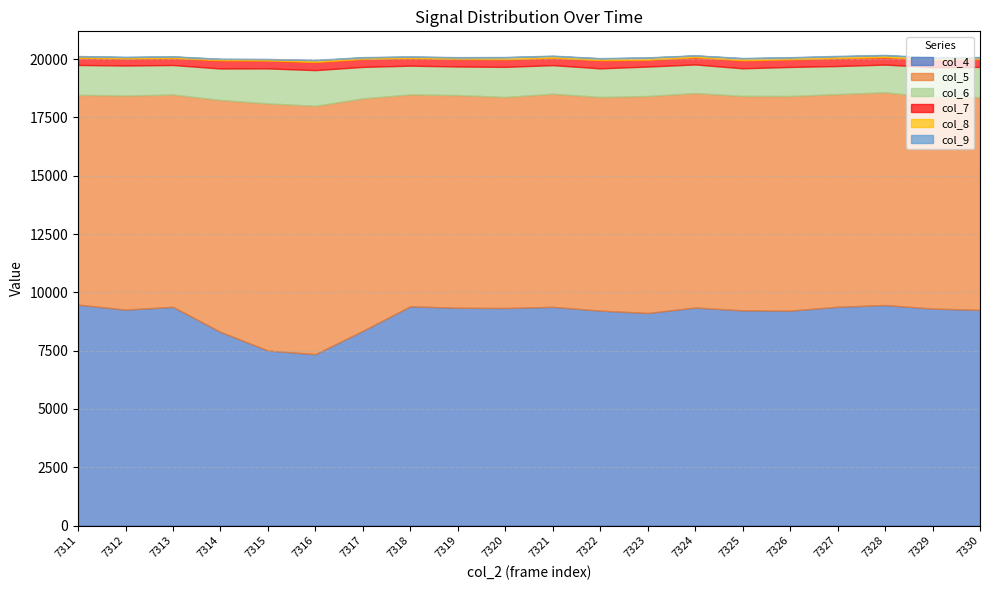

Reading left to right, list all the values displayed in this chart.

col_4: 9473	9260	9378	8305	7506	7350	8351	9402	9340	9328	9378	9216	9115	9348	9227	9215	9381	9456	9304	9247
col_5: 8997	9178	9105	9943	10594	10648	9966	9085	9118	9049	9137	9159	9302	9197	9194	9203	9119	9120	9071	9122
col_6: 1279	1286	1263	1349	1501	1529	1348	1231	1225	1289	1226	1228	1263	1225	1184	1245	1202	1188	1280	1296
col_7: 304	296	295	347	333	344	339	321	319	320	311	344	288	306	338	323	334	315	322	335
col_8: 70	63	68	59	62	79	68	63	69	90	80	81	95	76	90	82	82	83	80	69
col_9: 9	15	11	12	12	15	14	12	14	16	17	14	12	10	15	15	21	19	21	22